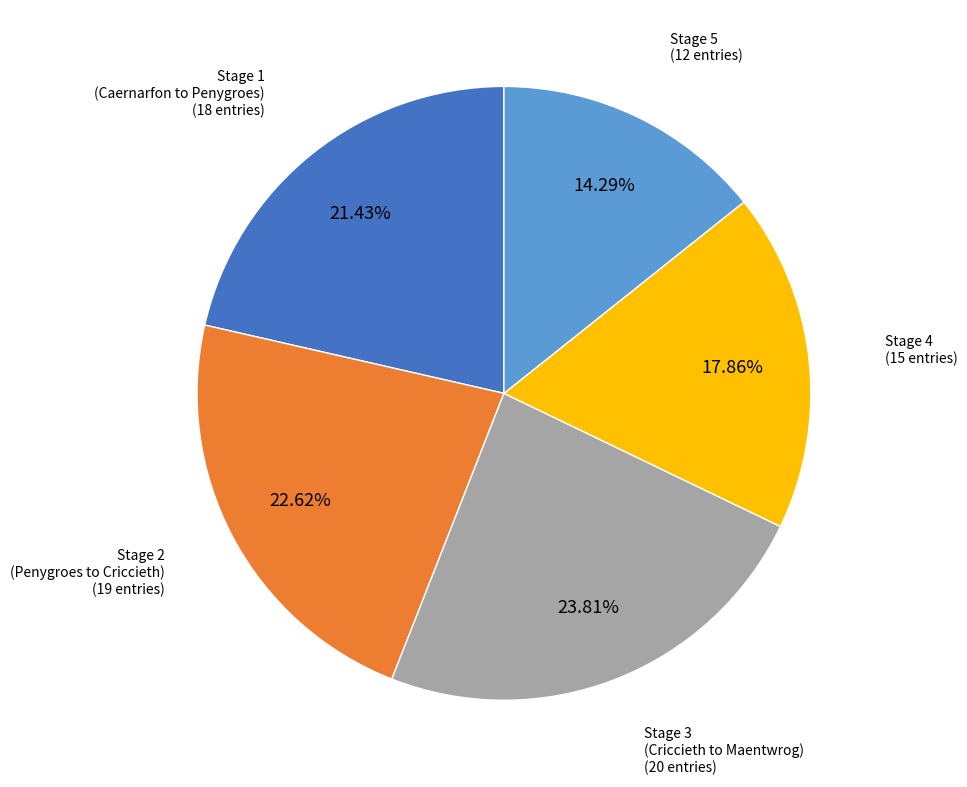

Is there any slice that represents more than half of the pie?

No